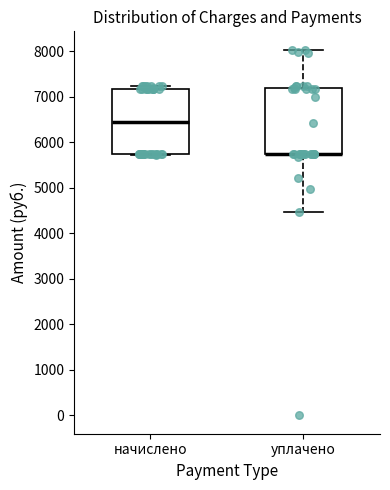

Reading left to right, read every box against the y-axis: the position of its median line, the range the box covers, and the ends of its whiskers. The values are not printed on the chart, so give them approximately, as read against the axis.

начислено: median 6500, box 5700 to 7200, whiskers 5700 to 7200 (just above the box's upper edge)
уплачено: median 5700 (drawn on the box's lower edge), box 5700 to 7200, whiskers 4500 to 8000